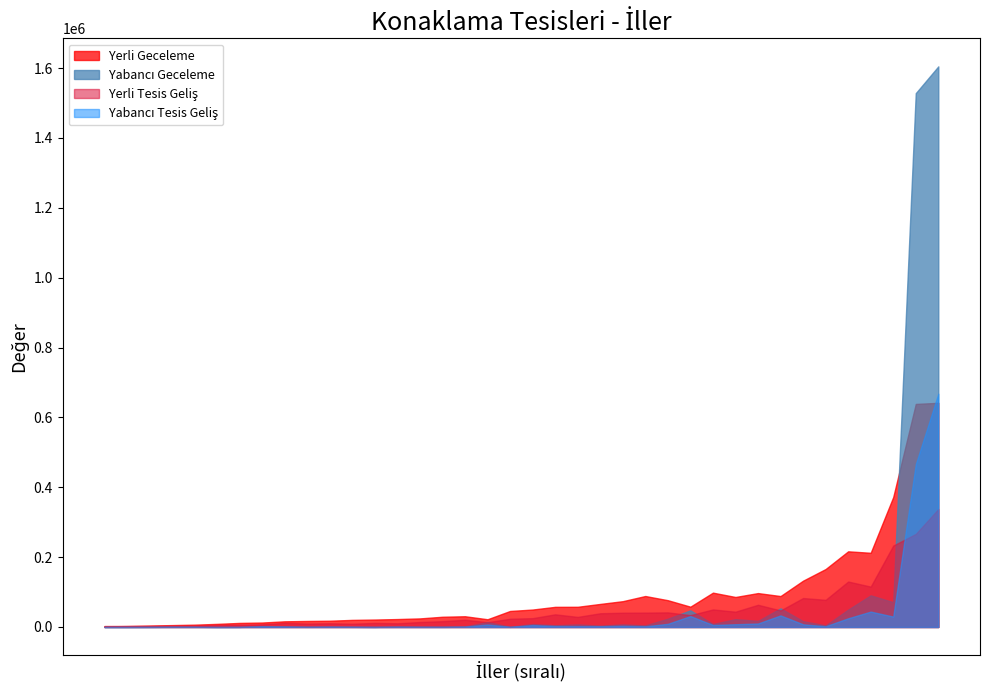

Which series has the widest spread of values?

Yabancı Geceleme